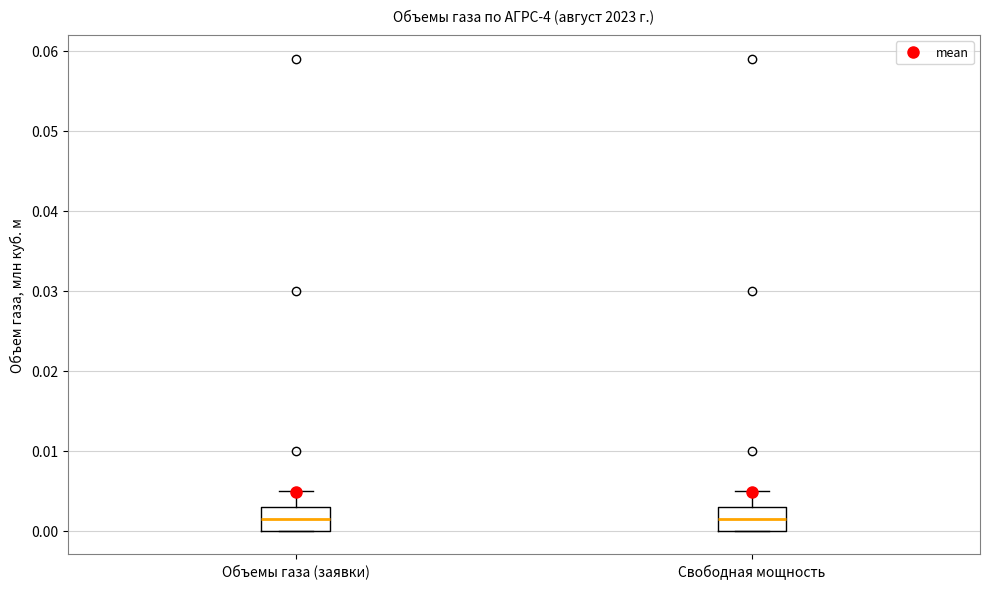

Where does the median line of the box for Свободная мощность sit on the y-axis? The values are not printed on the chart, so give them approximately, as read against the axis.

0.002